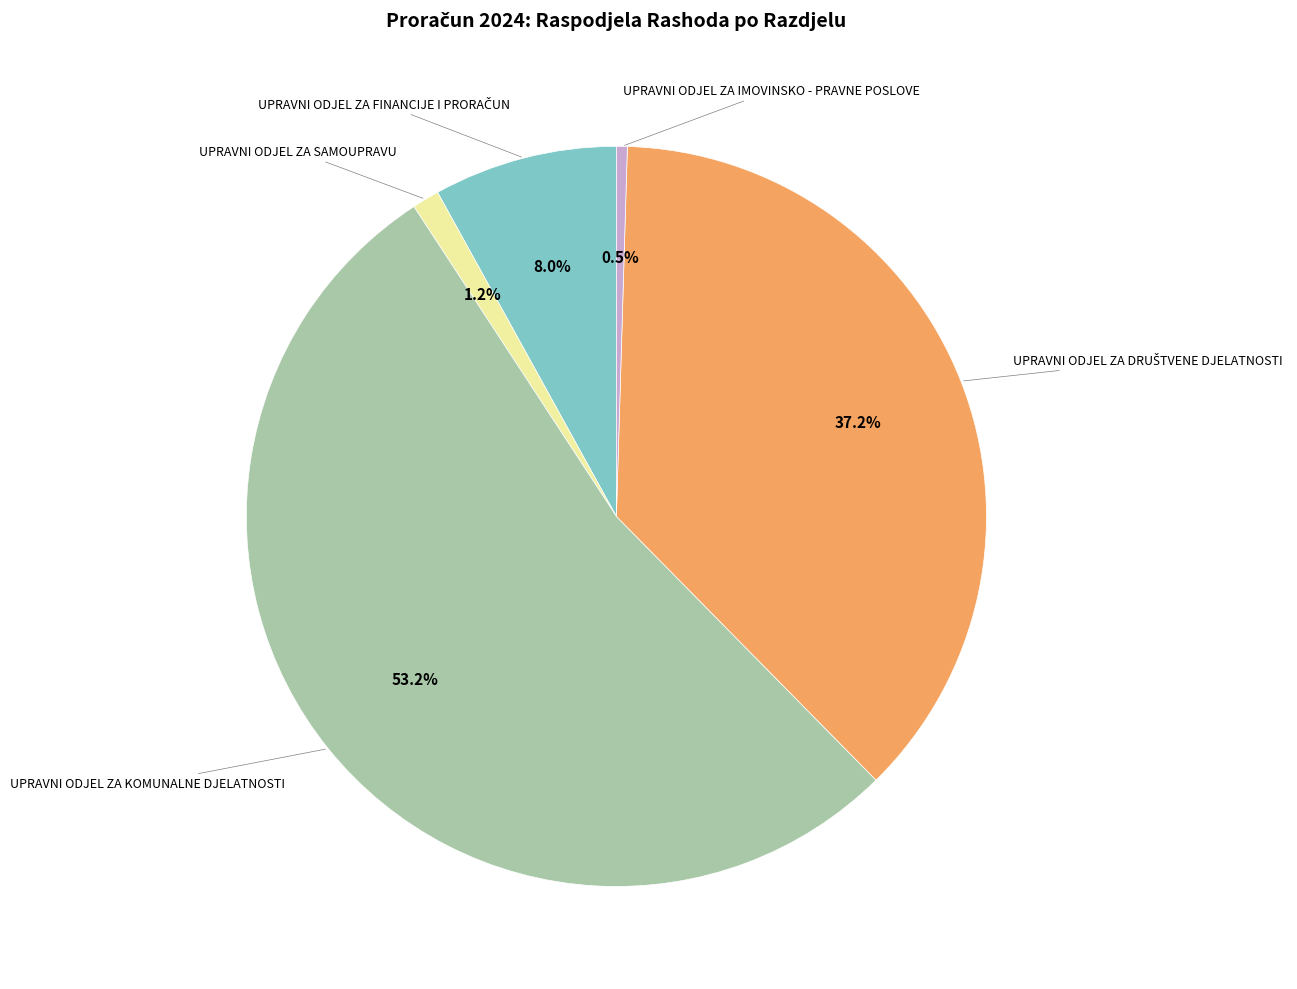

Does any single category account for the majority?

Yes